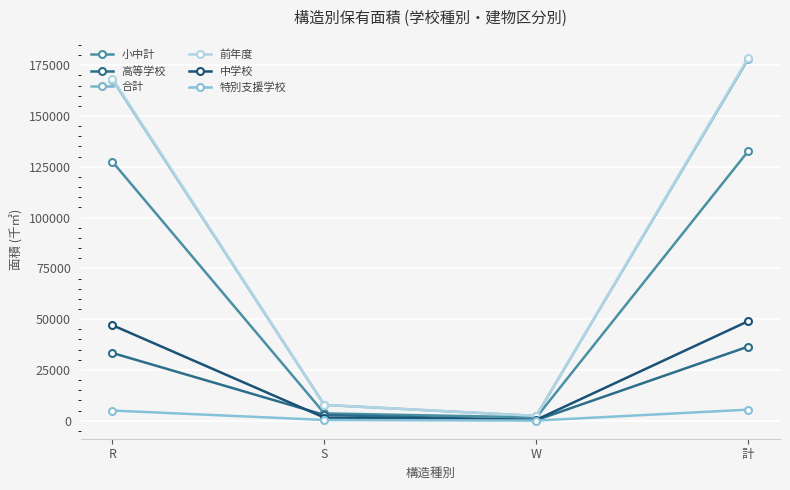

Reading left to right, what are all the values shown in this chart?

小中計: R=127467	S=3608	W=1629	計=132704
高等学校: R=33345	S=2862	W=290	計=36497
合計: R=167853	S=7771	W=2364	計=177988
前年度: R=168434	S=7797	W=2405	計=178636
中学校: R=47025	S=1529	W=455	計=49009
特別支援学校: R=5008	S=369	W=71	計=5448